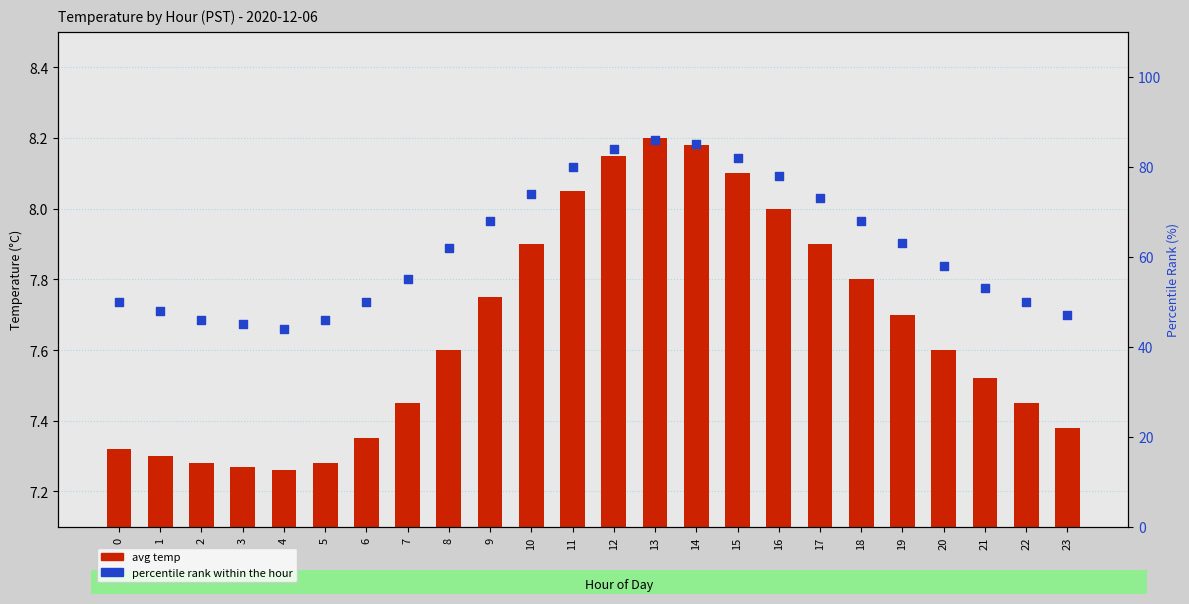

What is the total value across all series at 19?

70.7